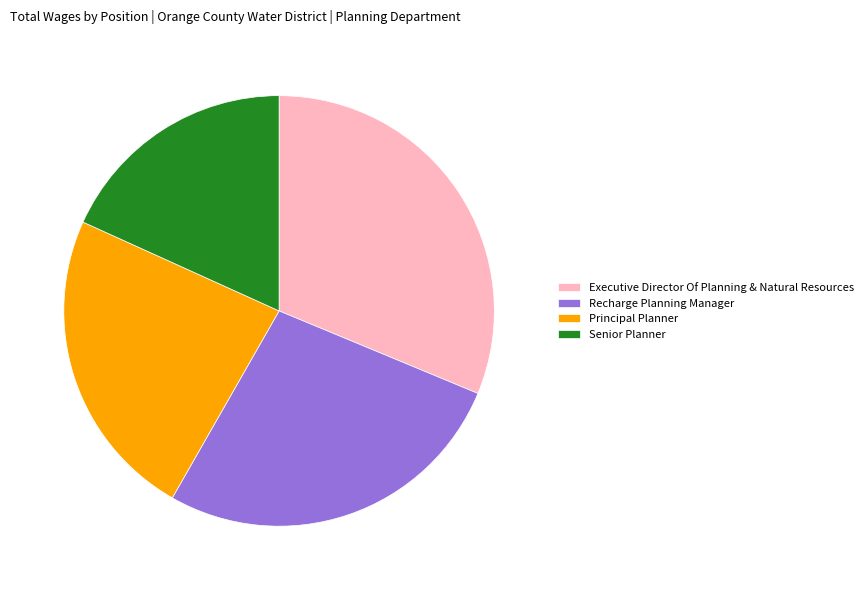

Approximately how many times larger is the value at Principal Planner compared to Executive Director Of Planning & Natural Resources?

0.8